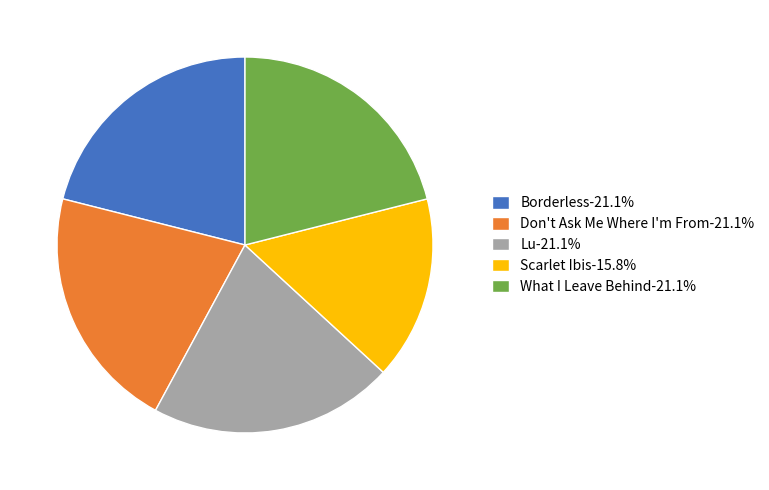

How many slices are in this pie chart?

5